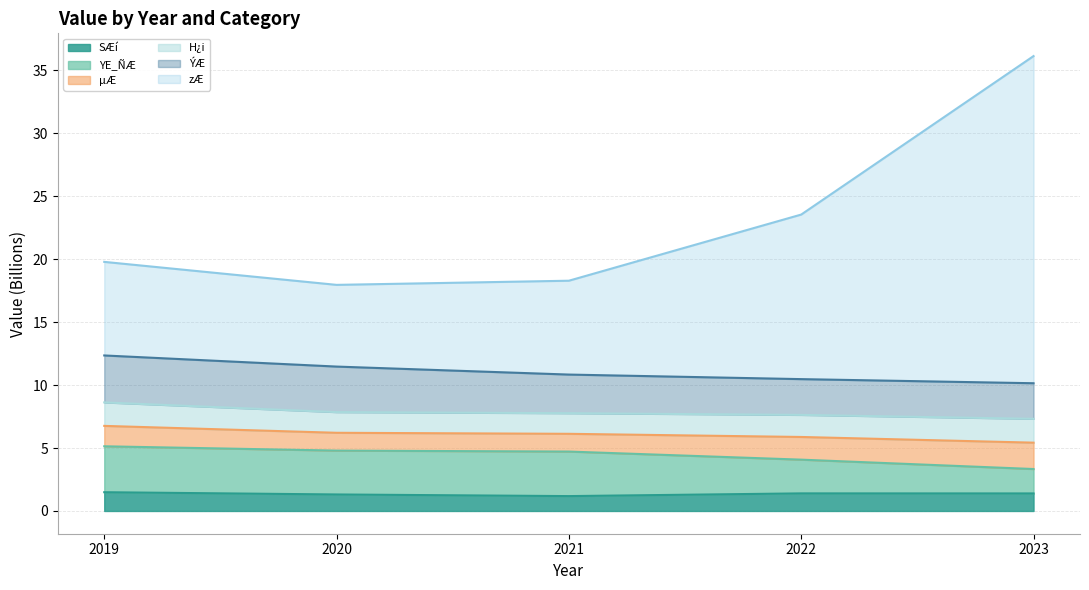

List the labels in order of SÆí value, largest first.

2019, 2022, 2023, 2020, 2021